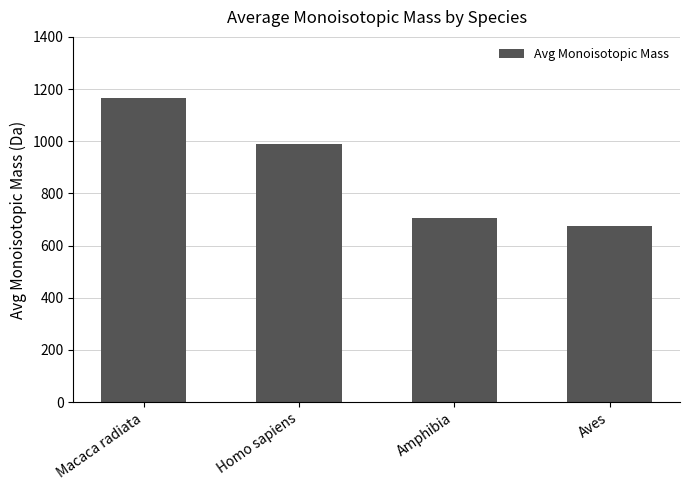

At which label does the data first exceed 989?

Macaca radiata